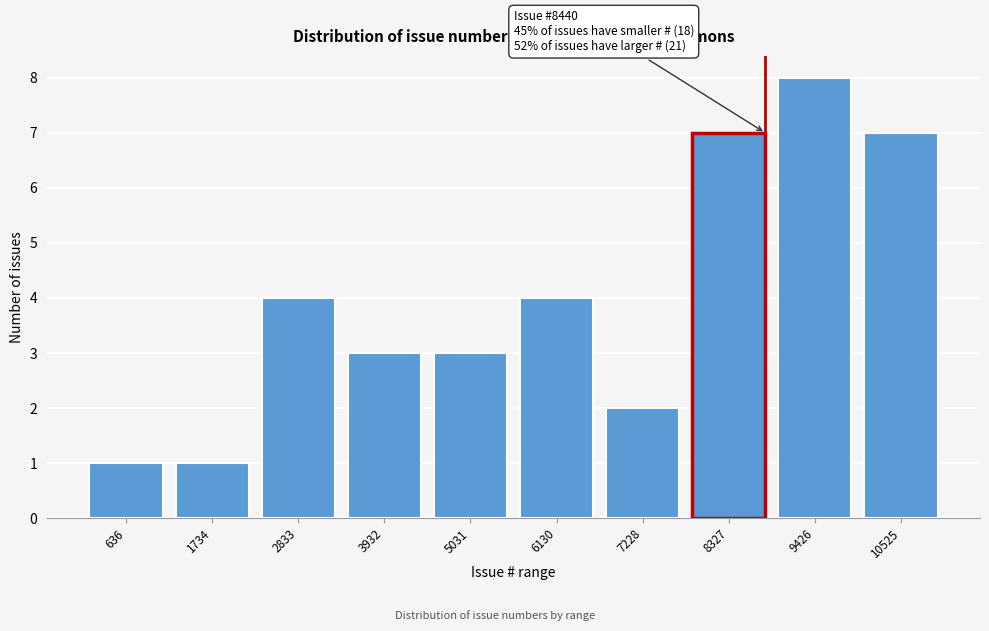

Reading right to left, transcribe all the data shown in this chart.

10525=7	9426=8	8327=7	7228=2	6130=4	5031=3	3932=3	2833=4	1734=1	636=1